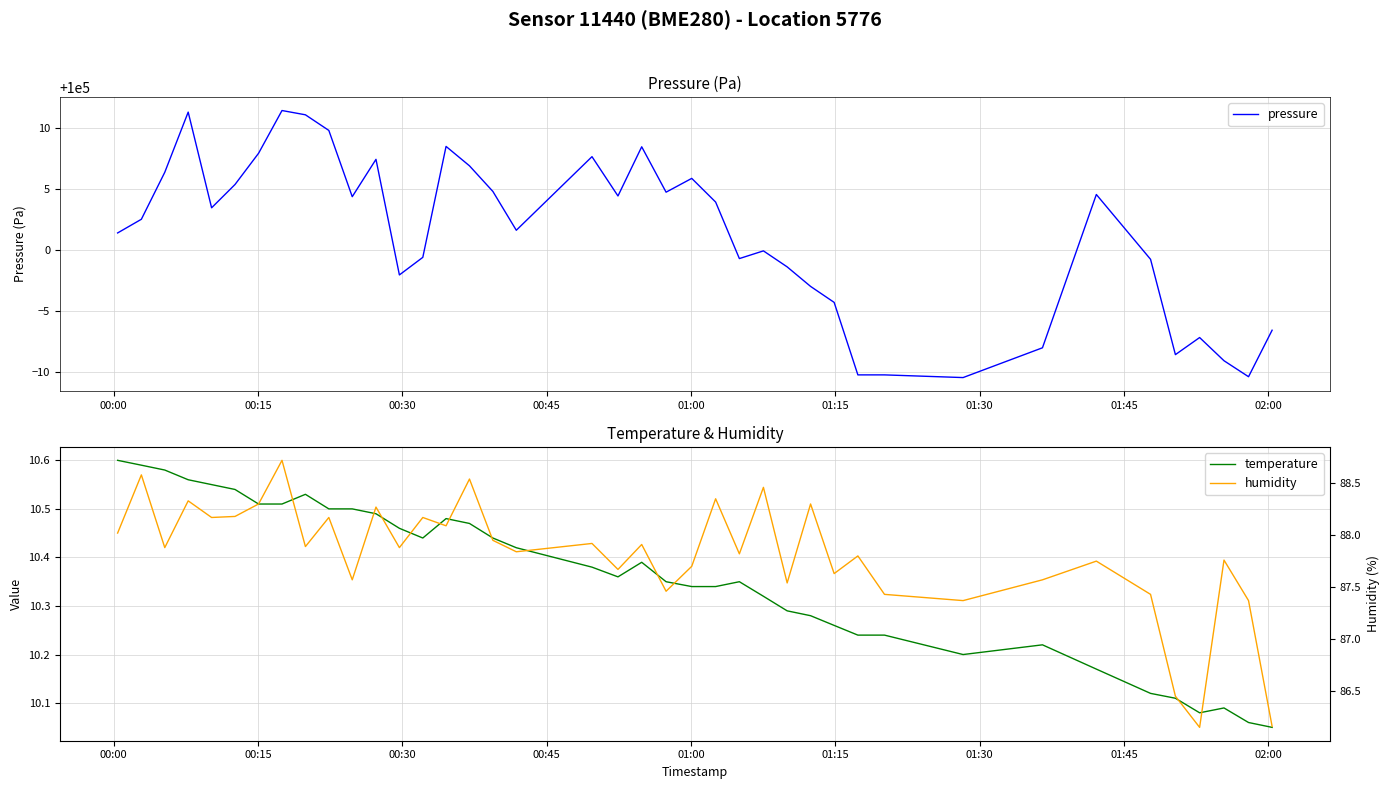

What is the lowest value of the pressure series?

99989.6